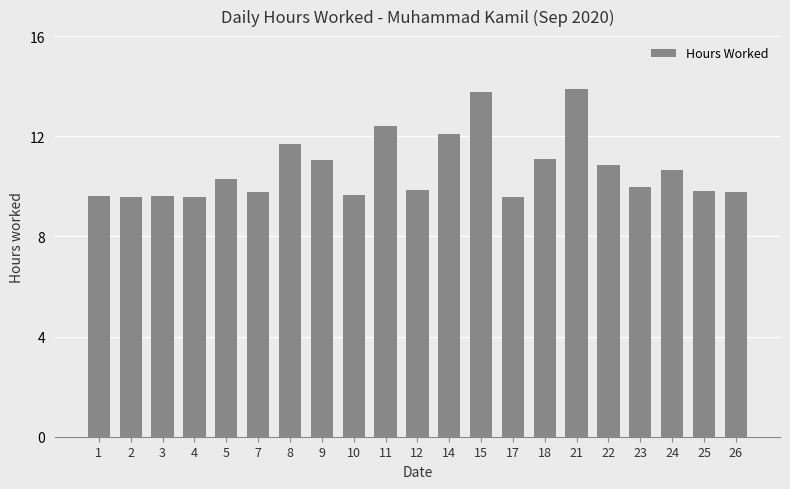

What is the smallest value displayed?

9.6